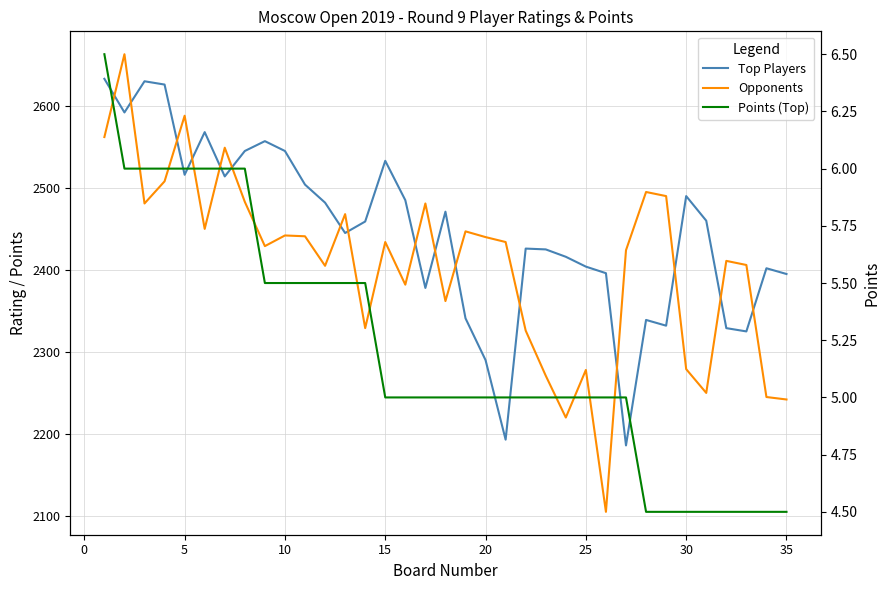

Reading right to left, list all the values displayed in this chart.

Top Players: 2395.0	2402.0	2325.0	2329.0	2460.0	2490.0	2332.0	2339.0	2186.0	2396.0	2404.0	2416.0	2425.0	2426.0	2193.0	2290.0	2341.0	2471.0	2378.0	2485.0	2533.0	2459.0	2445.0	2482.0	2504.0	2545.0	2557.0	2545.0	2514.0	2568.0	2516.0	2626.0	2630.0	2592.0	2633.0
Opponents: 2242.0	2245.0	2406.0	2411.0	2250.0	2279.0	2490.0	2495.0	2424.0	2105.0	2278.0	2220.0	2271.0	2326.0	2434.0	2440.0	2447.0	2362.0	2481.0	2382.0	2434.0	2329.0	2468.0	2405.0	2441.0	2442.0	2429.0	2483.0	2549.0	2450.0	2588.0	2508.0	2481.0	2663.0	2562.0
Points (Top): 4.5	4.5	4.5	4.5	4.5	4.5	4.5	4.5	5.0	5.0	5.0	5.0	5.0	5.0	5.0	5.0	5.0	5.0	5.0	5.0	5.0	5.5	5.5	5.5	5.5	5.5	5.5	6.0	6.0	6.0	6.0	6.0	6.0	6.0	6.5